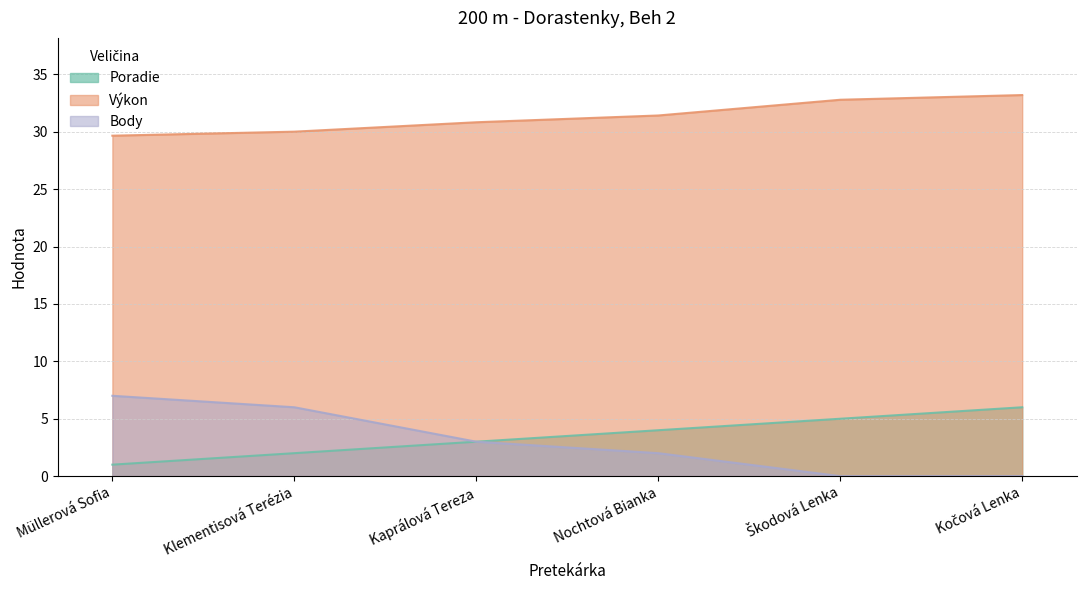

Between Klementisová Terézia and Kočová Lenka, which series saw the biggest shift?

Body